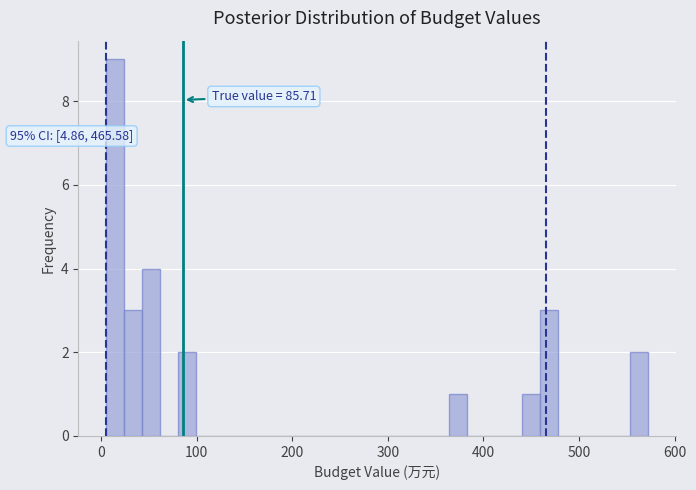

Read against the x-axis, roughly where is the centre of the tallest bar?

10